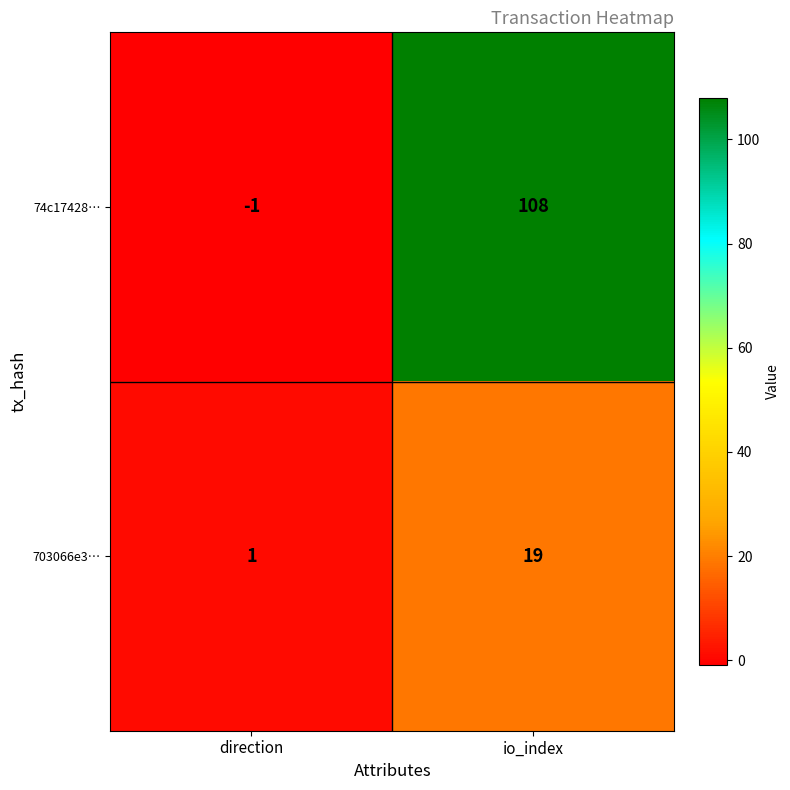

Reading right to left, extract all data points from this chart.

74c17428…: io_index=108	direction=-1
703066e3…: io_index=19	direction=1